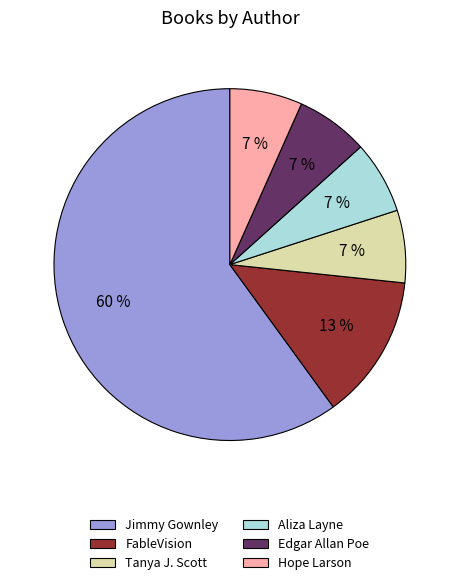

Is there any slice that represents more than half of the pie?

Yes